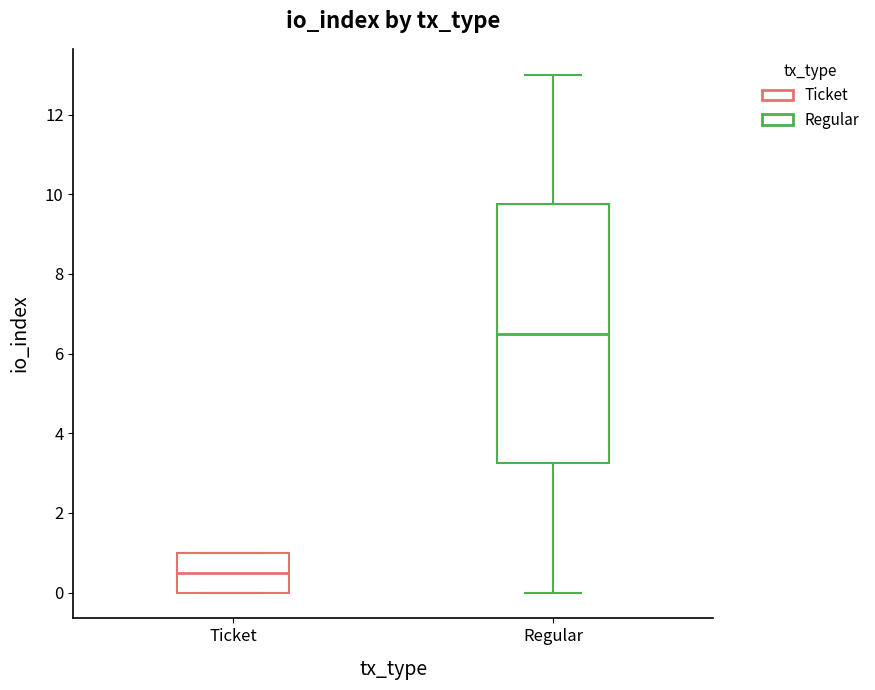

Reading left to right, read every box against the y-axis: the position of its median line, the range the box covers, and the ends of its whiskers. The values are not printed on the chart, so give them approximately, as read against the axis.

Ticket: median 0.6, box 0.0 to 1.0, whiskers 0.0 to 1.0
Regular: median 6.6, box 3.2 to 9.8, whiskers 0.0 to 13.0